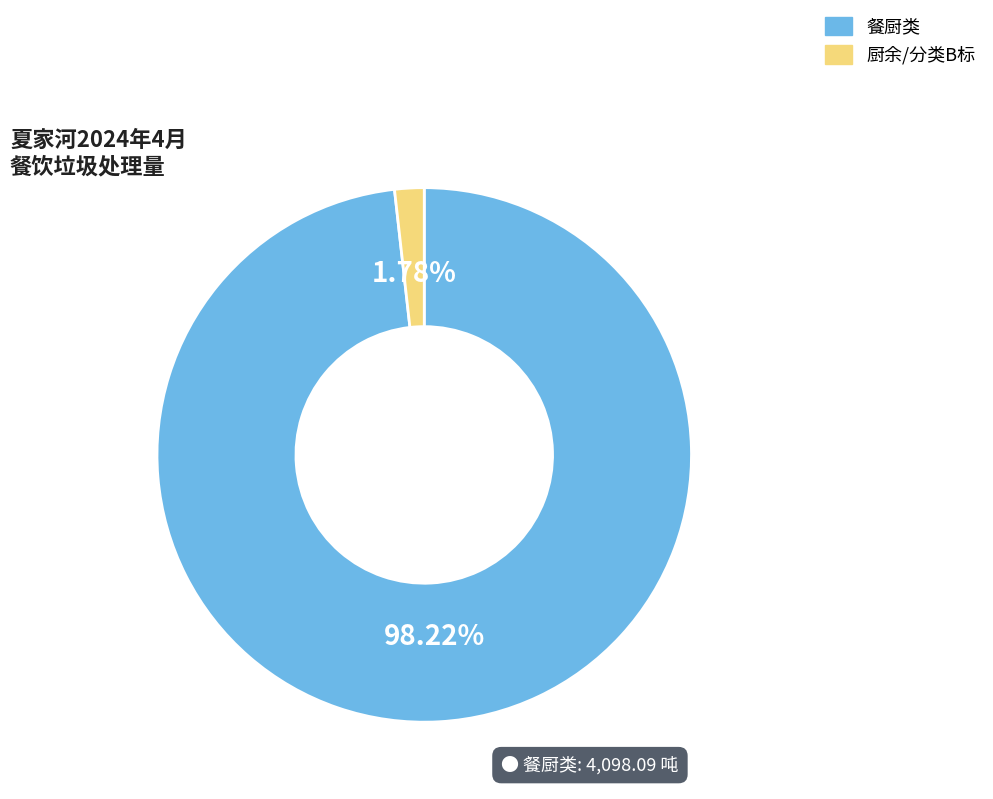

Which slice is the smallest?

厨余/分类B标